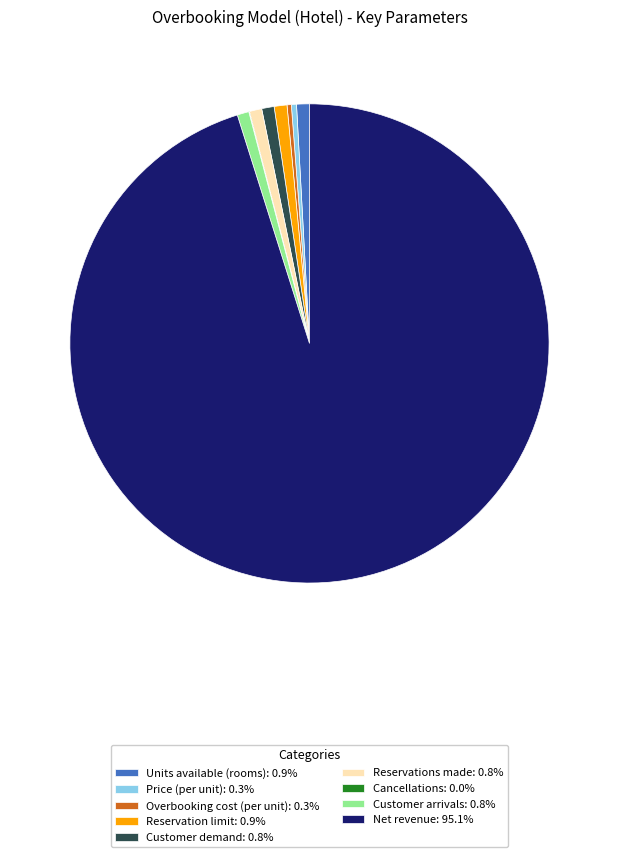

Approximately how many times larger is the value at Net revenue: 95.1% compared to Units available (rooms): 0.9%?

110.0